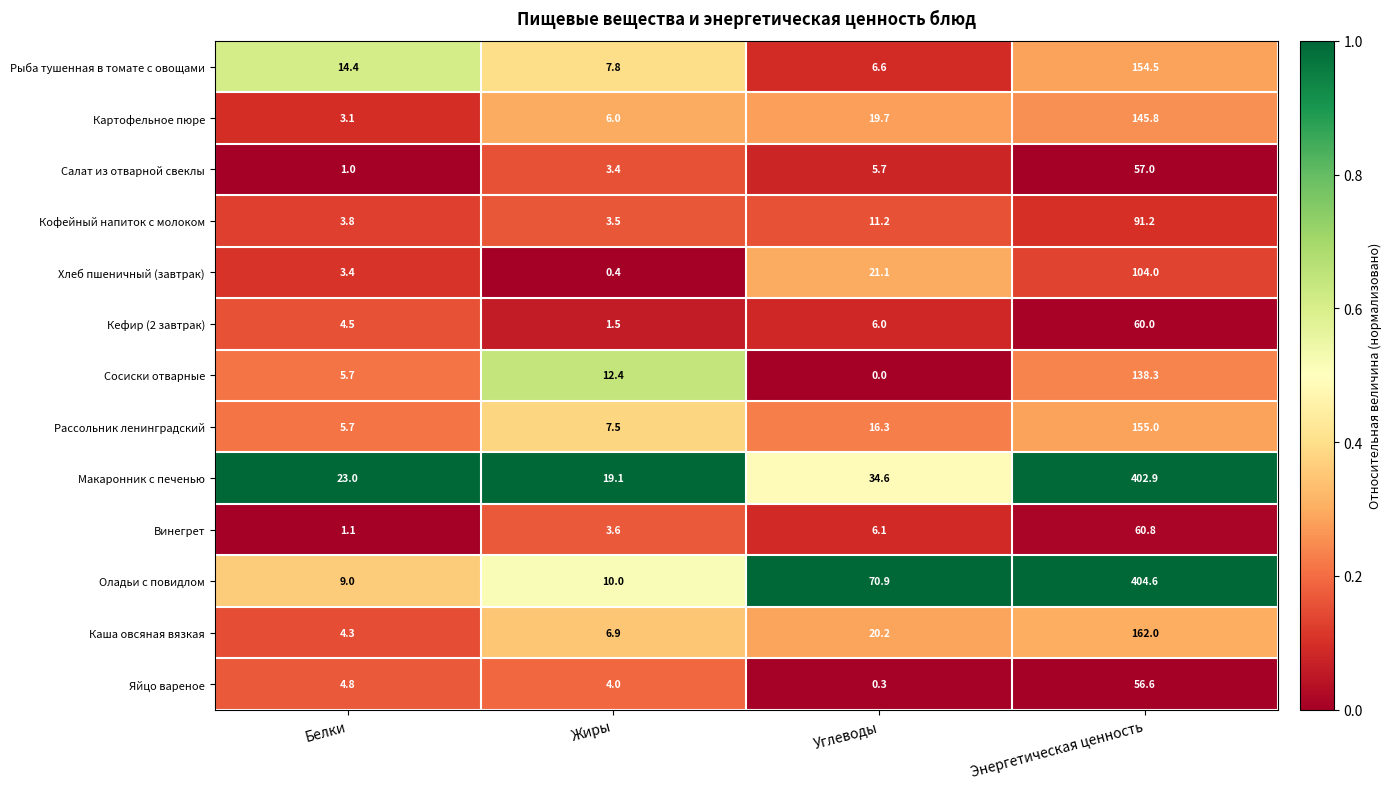

Rank the series at Жиры from lowest to highest value.

Хлеб пшеничный (завтрак), Кефир (2 завтрак), Салат из отварной свеклы, Кофейный напиток с молоком, Винегрет, Яйцо вареное, Картофельное пюре, Каша овсяная вязкая, Рассольник ленинградский, Рыба тушенная в томате с овощами, Оладьи с повидлом, Сосиски отварные, Макаронник с печенью